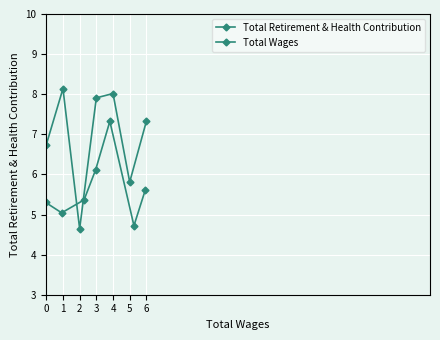

What are all the series names shown in the legend?

Total Retirement & Health Contribution, Total Wages